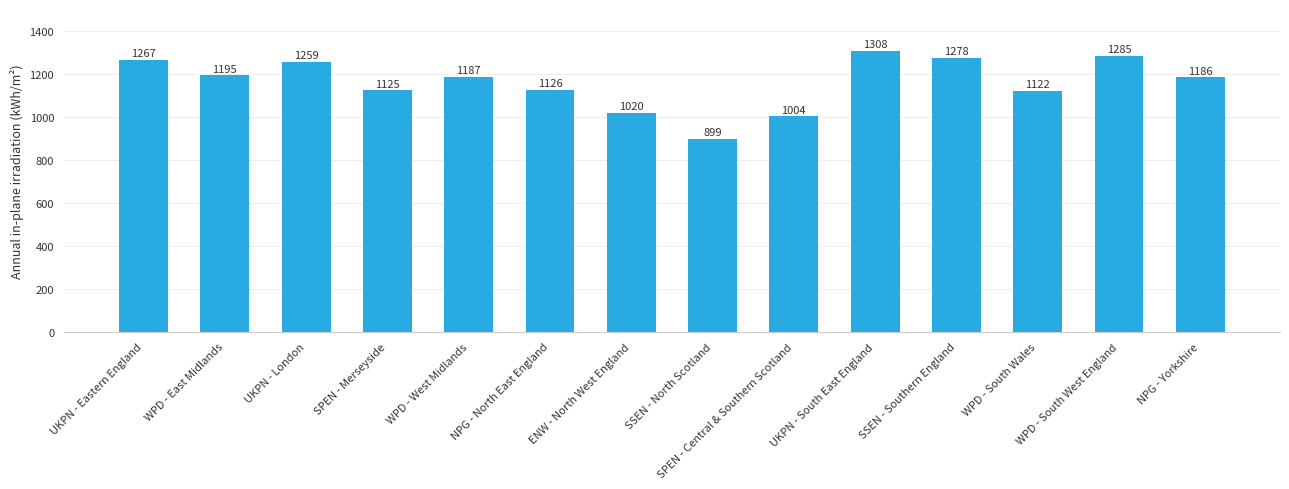

Approximately how many times larger is the value at UKPN - London compared to SSEN - Southern England?

1.0